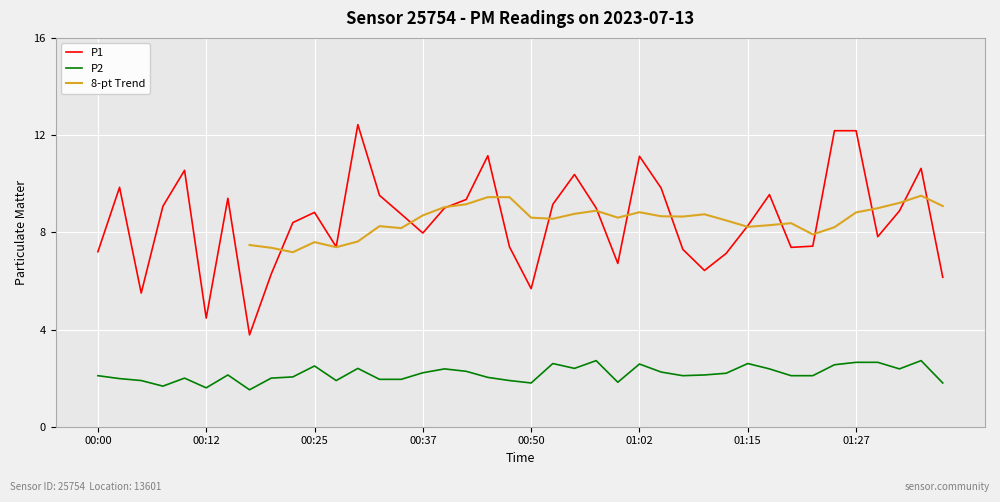

Where does the P2 series first go above 2?

00:00